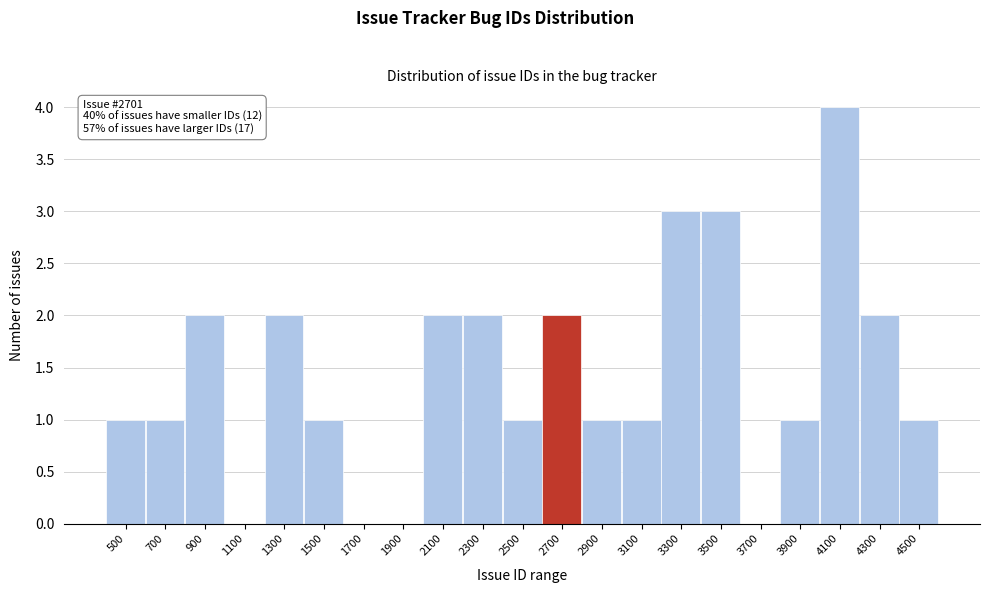

Reading right to left, extract all data points from this chart.

4500=1	4300=2	4100=4	3900=1	3700=0	3500=3	3300=3	3100=1	2900=1	2700=2	2500=1	2300=2	2100=2	1900=0	1700=0	1500=1	1300=2	1100=0	900=2	700=1	500=1